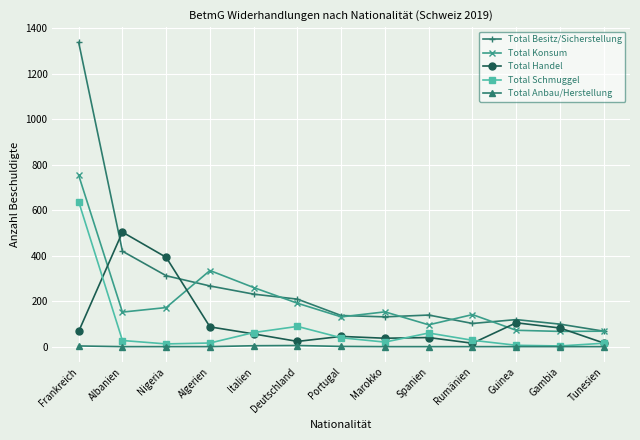

True or false: Total Besitz/Sicherstellung has a value of 137 at Portugal.

True